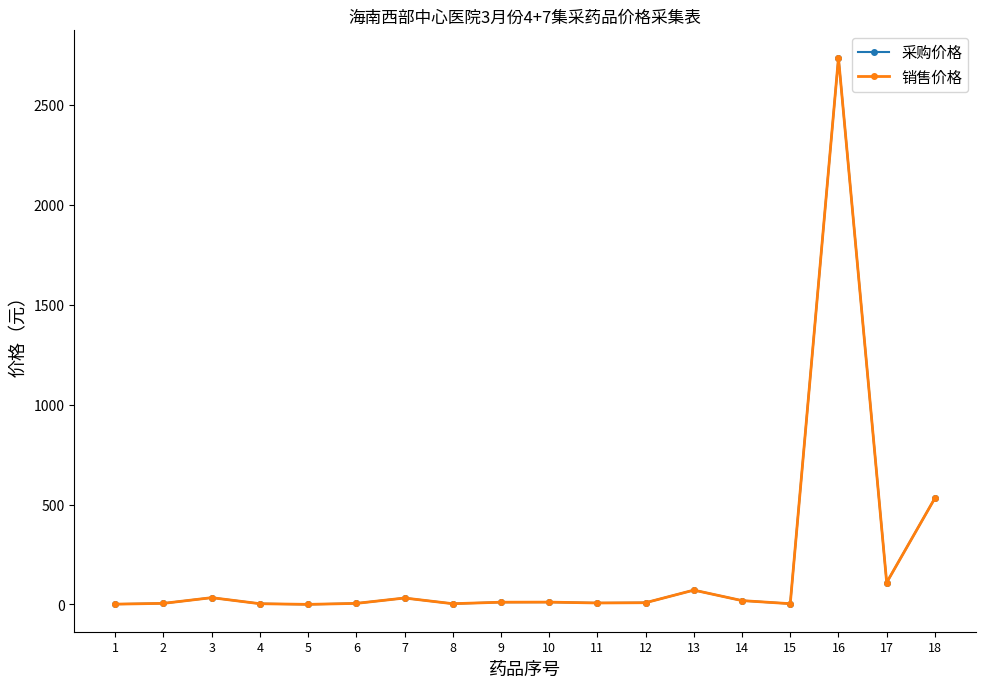

What is the total value across all series at 7?

64.7